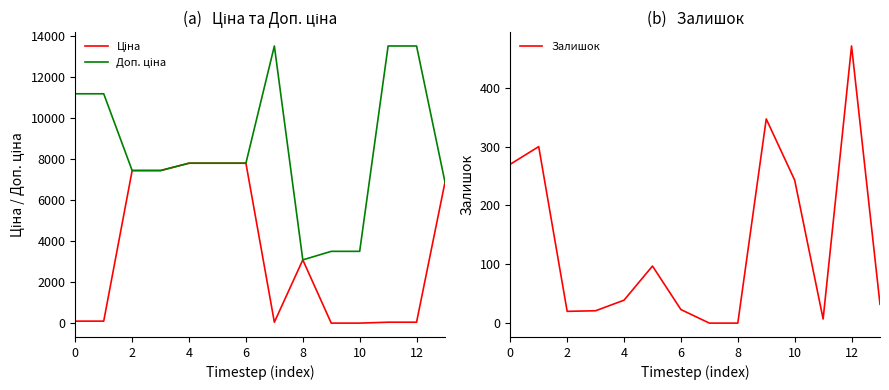

Which category has the highest value in the Залишок series?

12